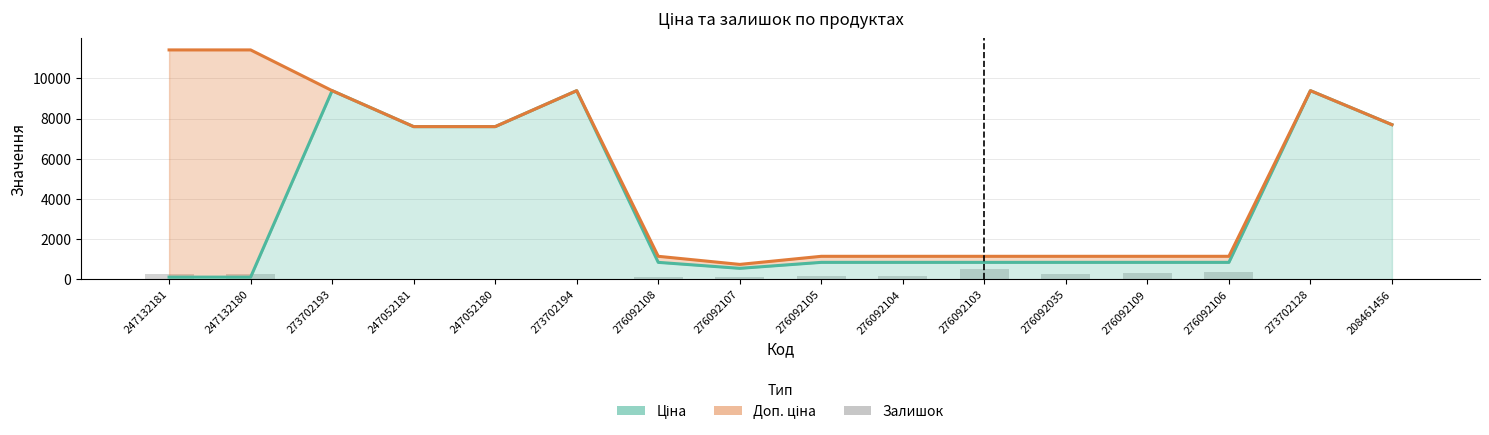

What is the label of the 6th bar from the right?

276092103